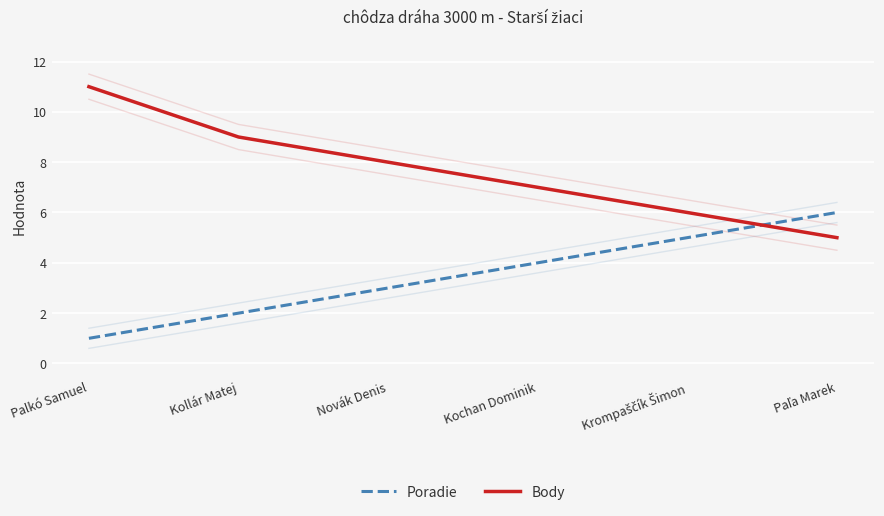

What is the smallest value displayed?

1